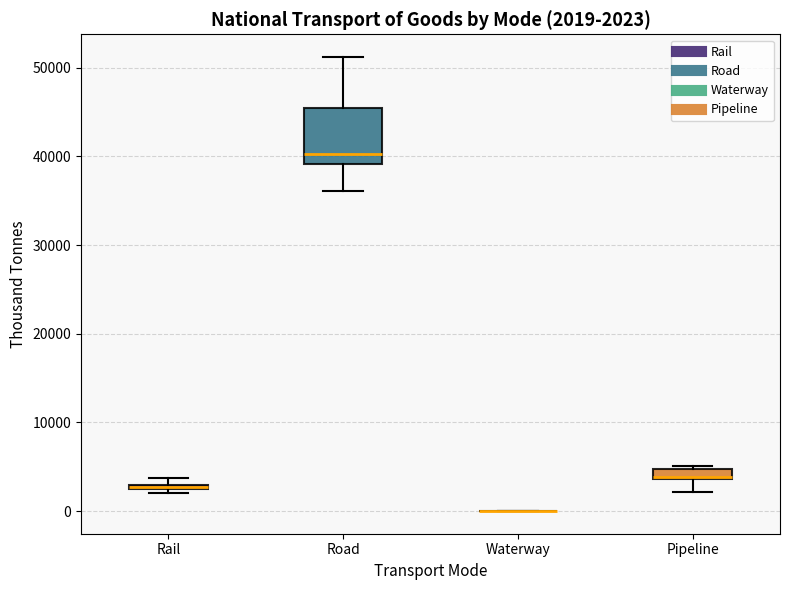

Comparing the boxes themselves (not the whiskers), which one is the tallest?

Road